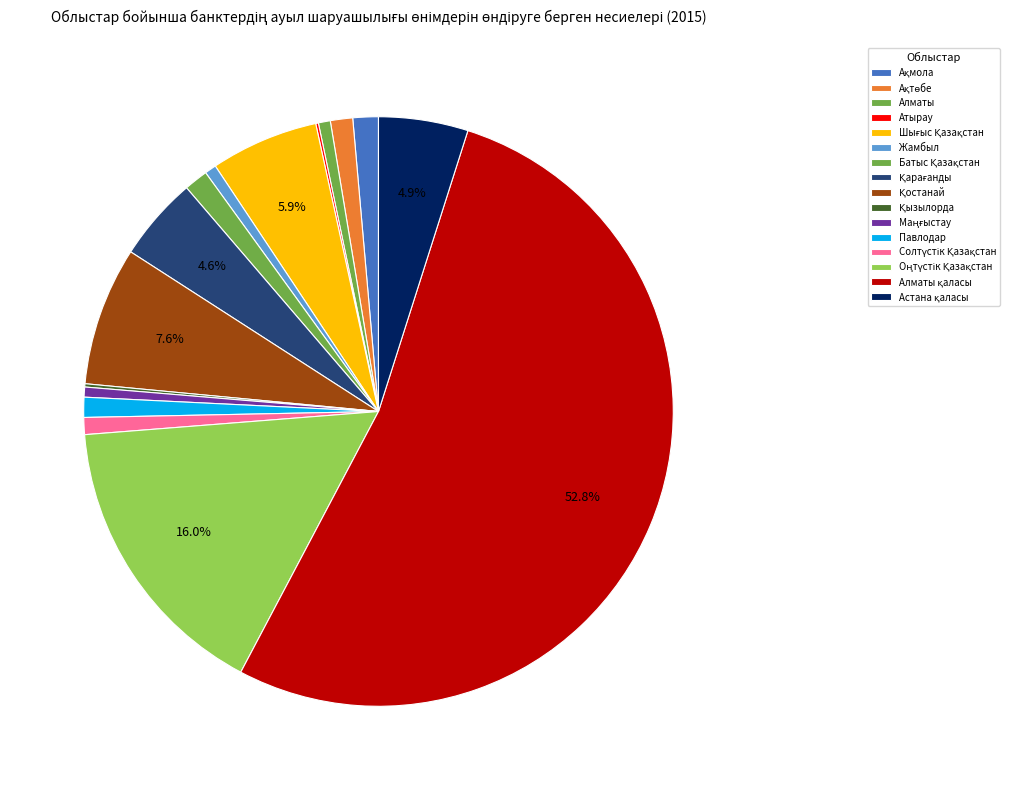

Does any single category account for the majority?

Yes